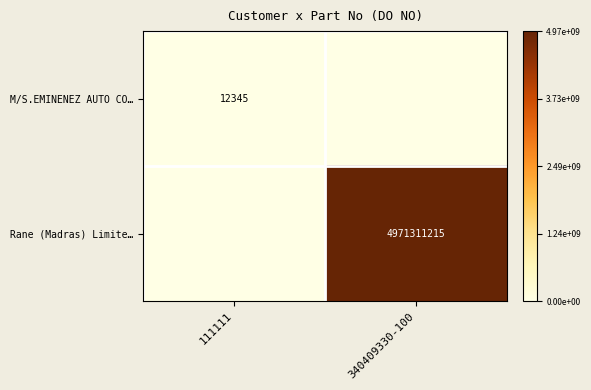

True or false: Rane (Madras) Limite… has a value of 4971311215 at 340409330-100.

True